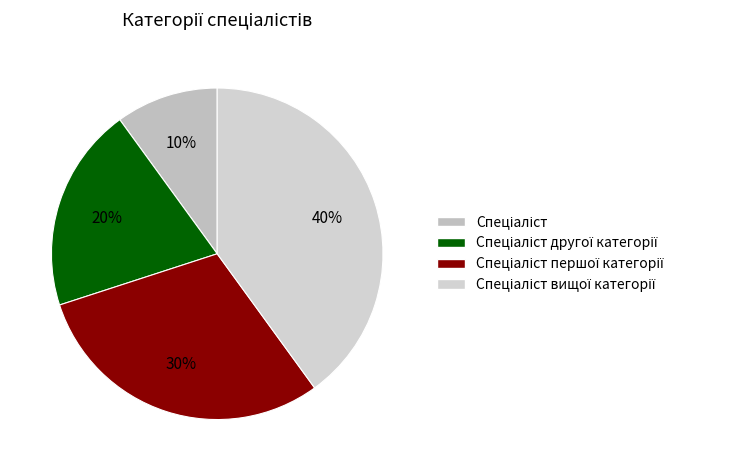

How many slices are in this pie chart?

4